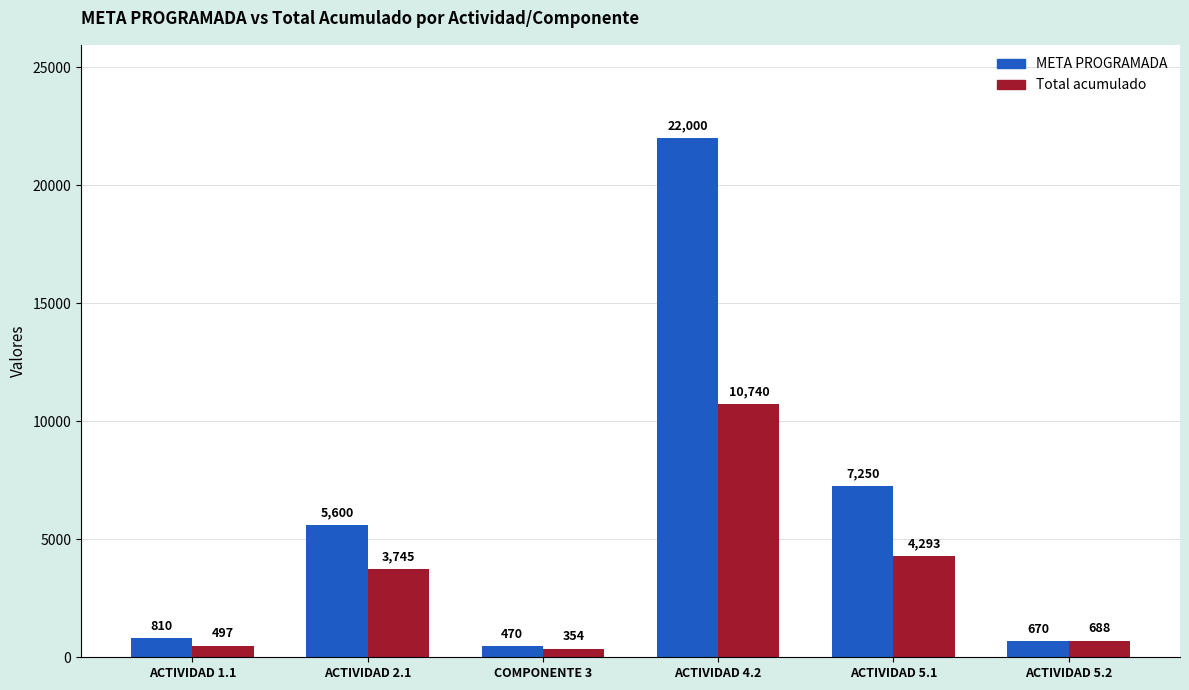

What value does the META PROGRAMADA series have at ACTIVIDAD 1.1?

810